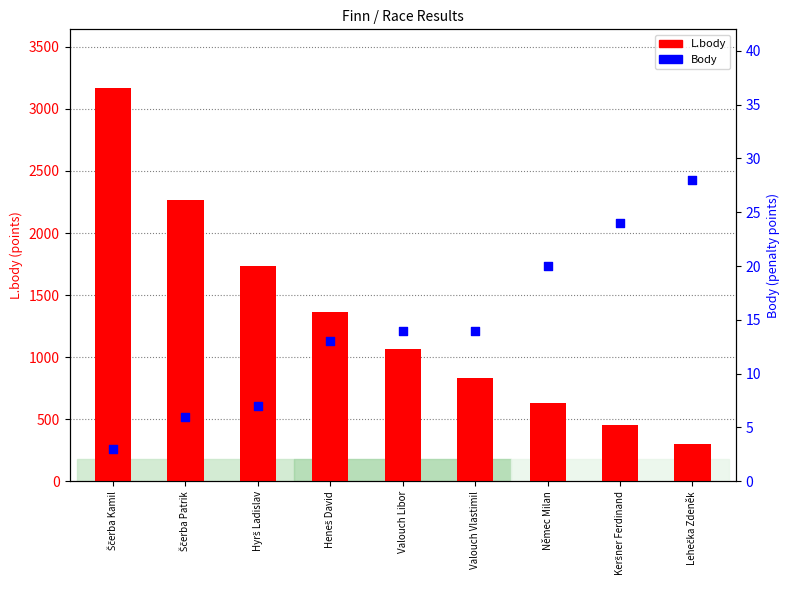

Which series contains the highest Y value?

L.body